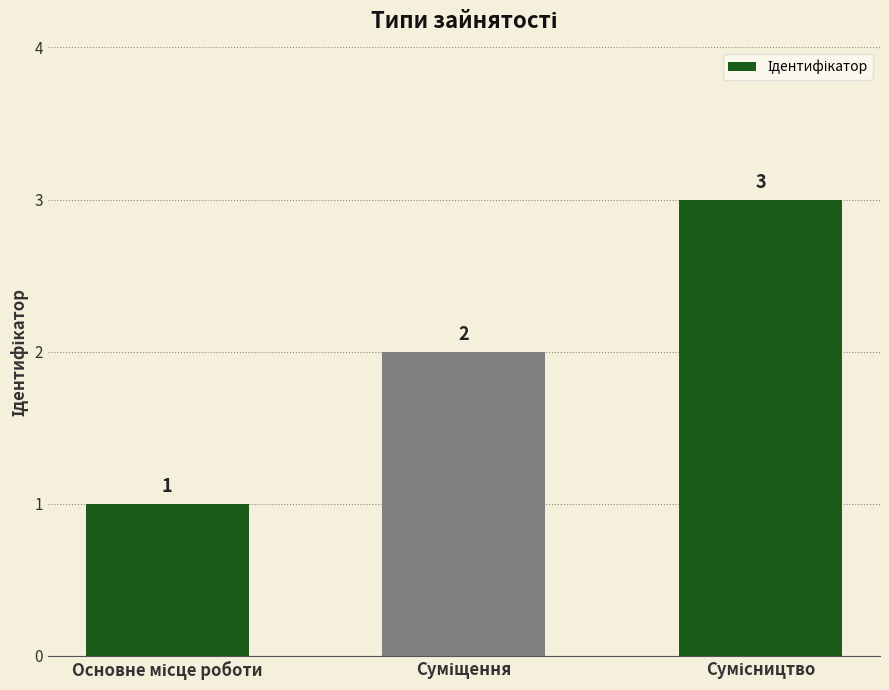

What is the average value?

2